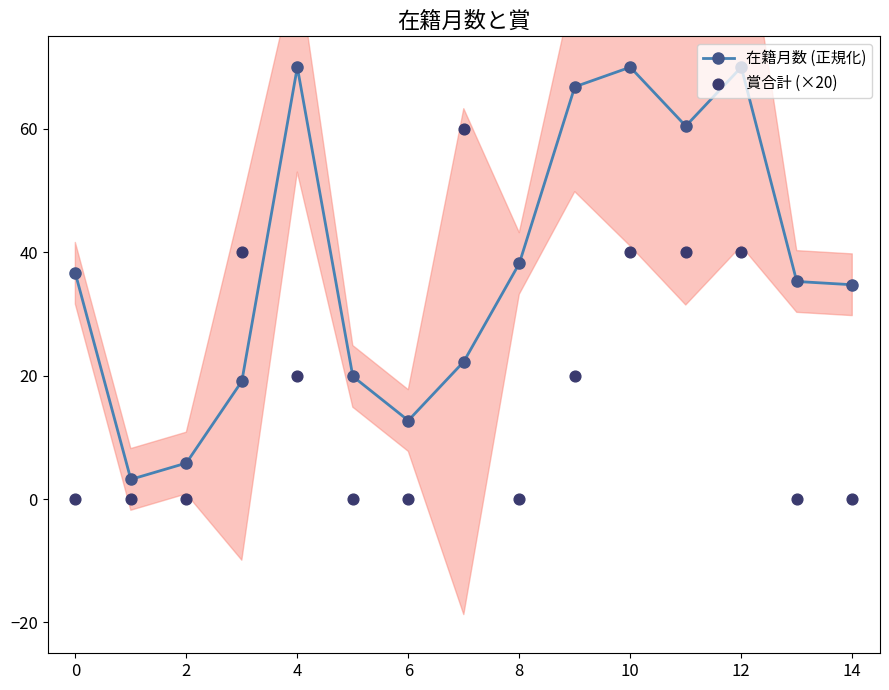

The value of 在籍月数 (正規化) at 4 is 70.0. True or false?

True